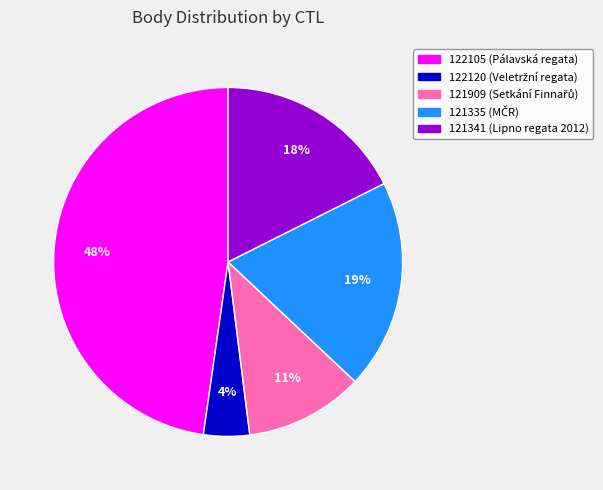

Is it true that 121335 is 19% of the pie?

True